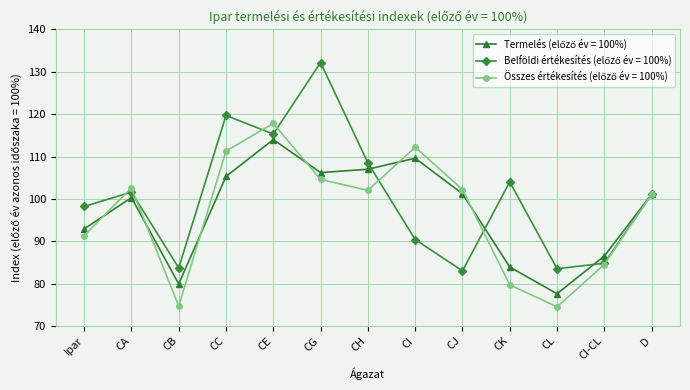

What is the maximum value shown in the chart?

132.2